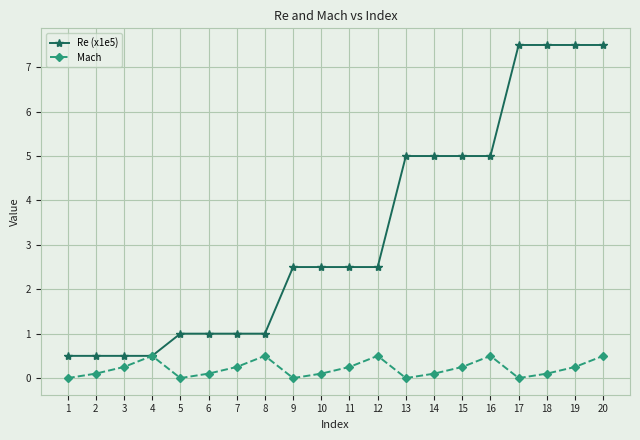

Is it true that Re (x1e5) equals 0.1 at 4?

False